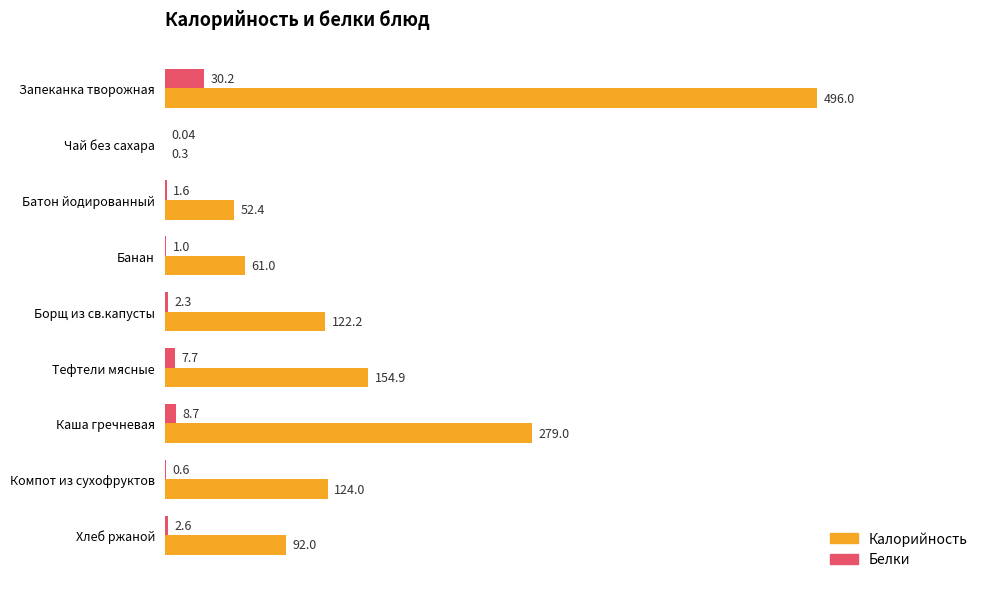

What are all the series names shown in the legend?

Калорийность, Белки